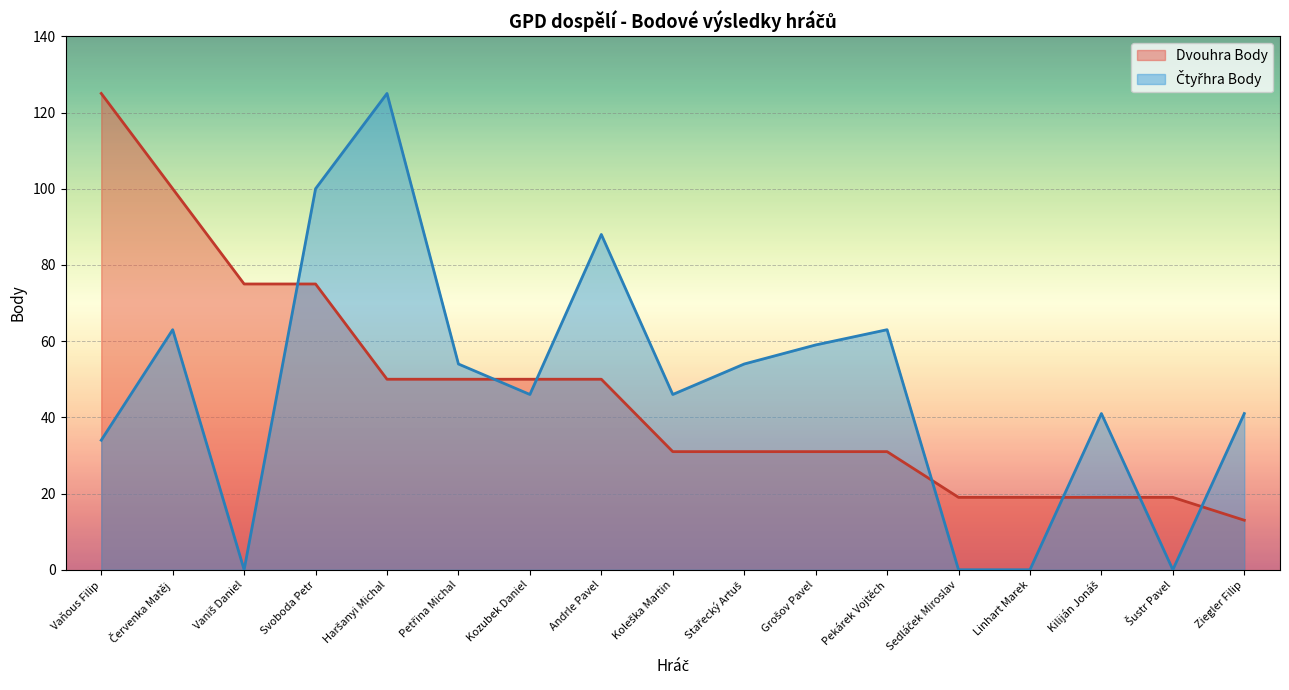

Reading left to right, what are all the values shown in this chart?

Dvouhra Body: 125	100	75	75	50	50	50	50	31	31	31	31	19	19	19	19	13
Čtyřhra Body: 34	63	0	100	125	54	46	88	46	54	59	63	0	0	41	0	41